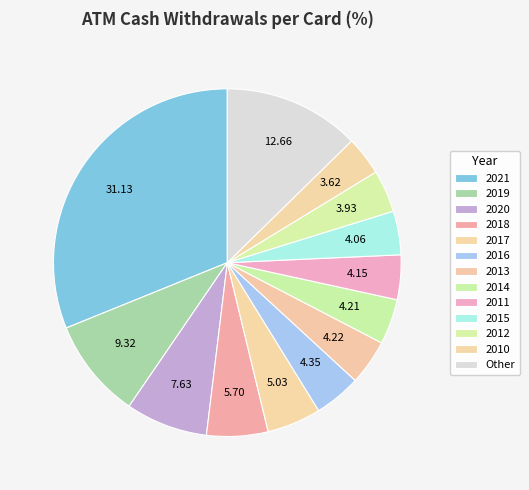

Between 2018 and 2014, which is larger?

2018